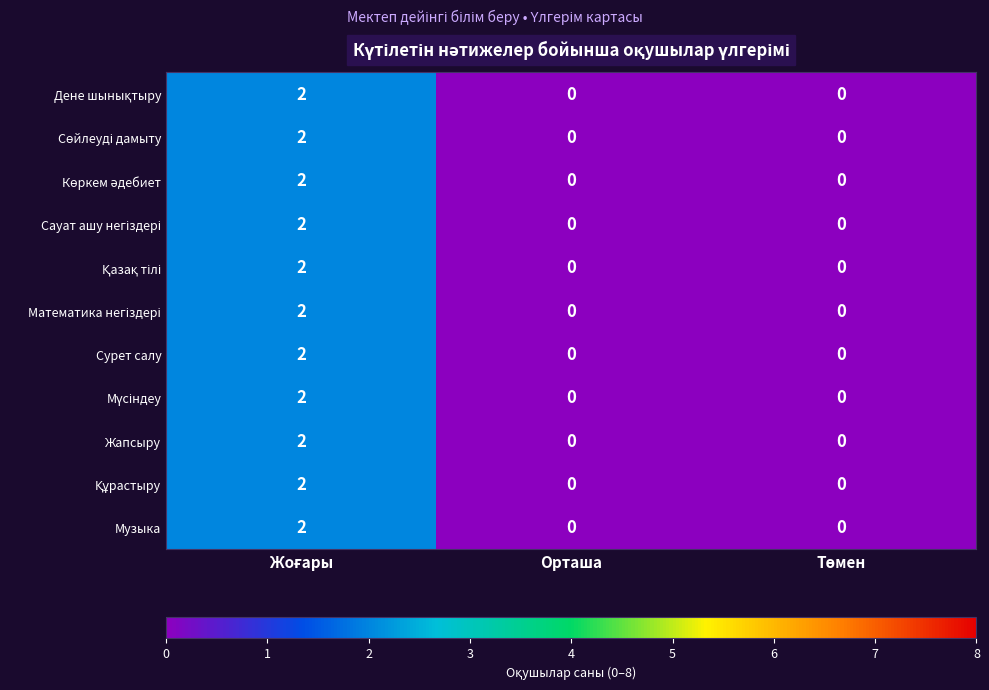

Is it true that Сурет салу equals -1 at Орташа?

False